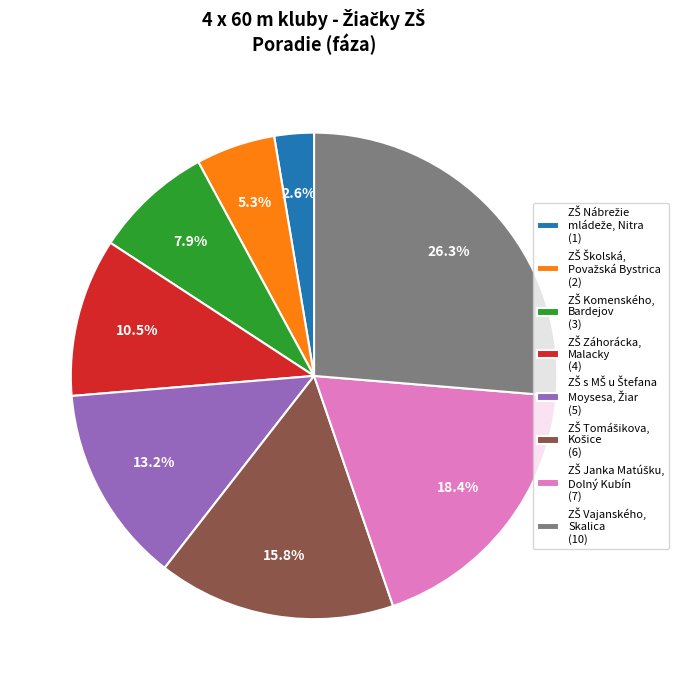

Does any single category account for the majority?

No